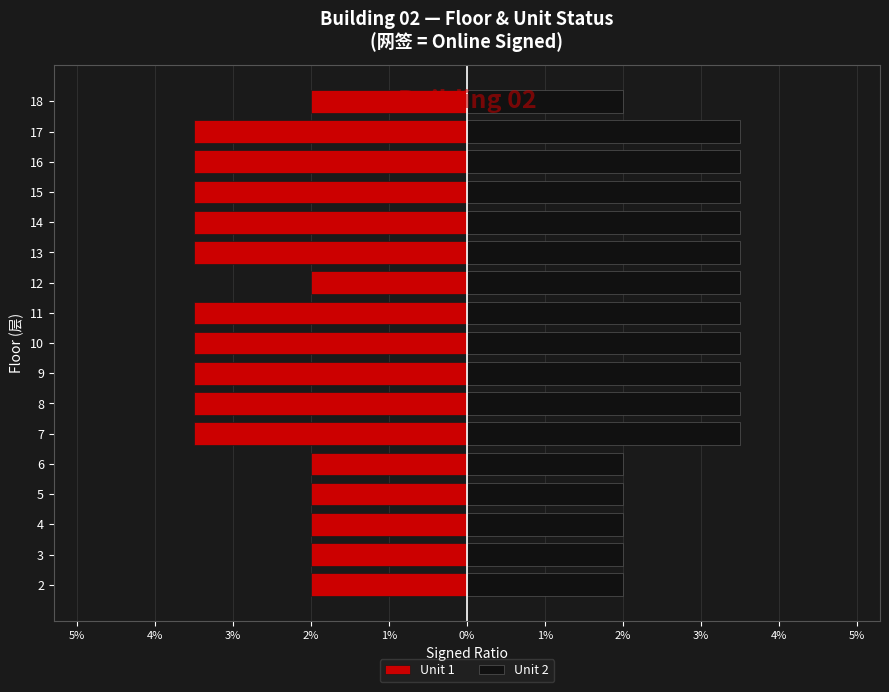

What is the lowest value of the Unit 1 series?

-3.5